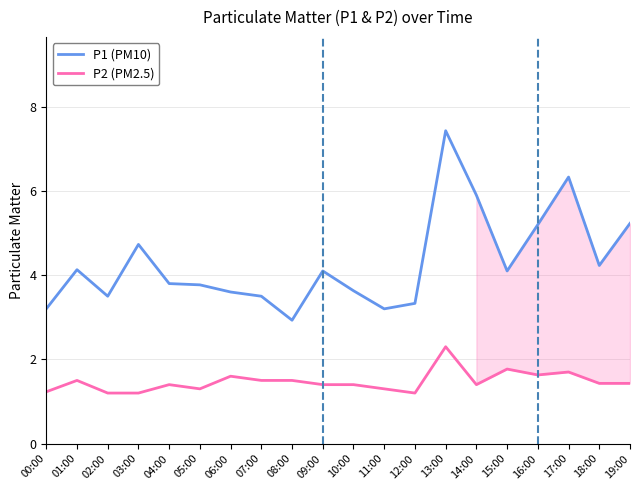

List the series in order of their overall mean, highest first.

P1 (PM10), P2 (PM2.5)